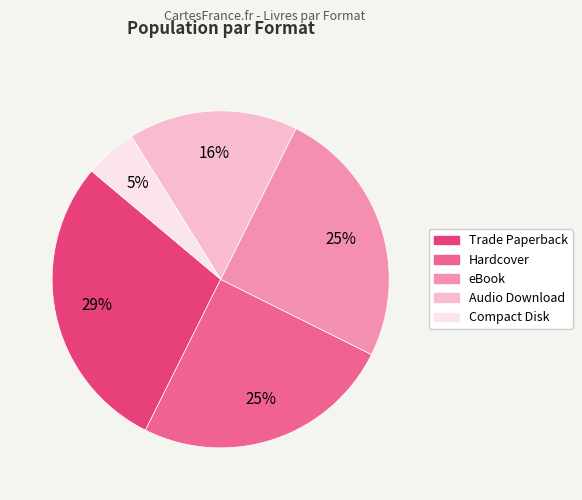

Is there any slice that represents more than half of the pie?

No